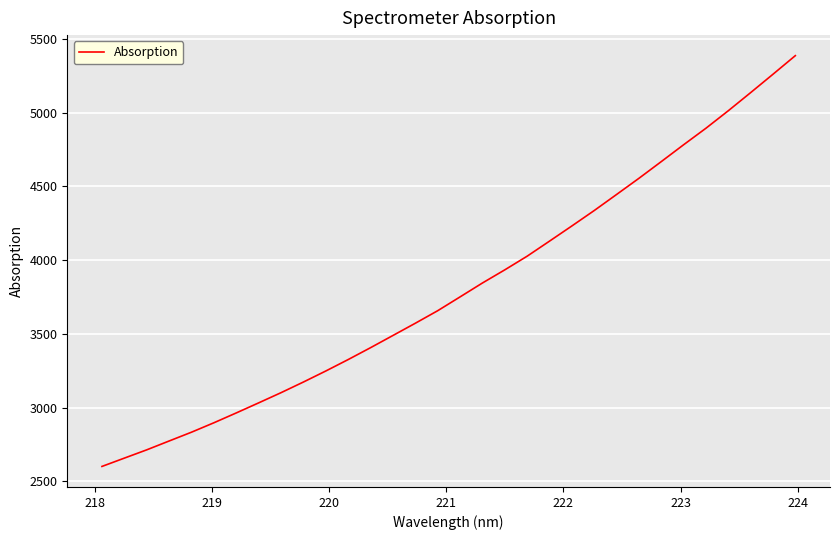

What is the greatest value displayed?

5387.5